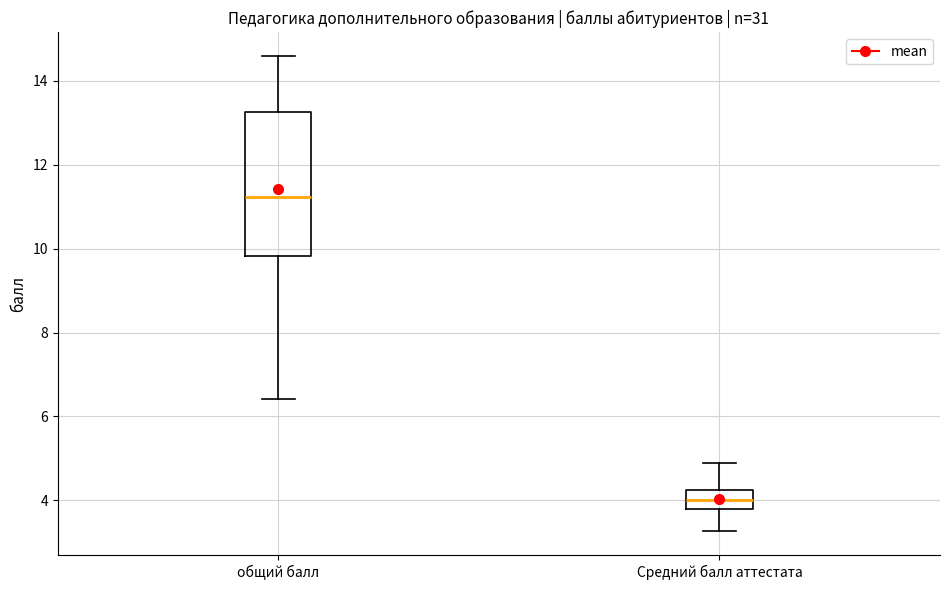

Where is the upper edge of the box for Средний балл аттестата on the y-axis? The values are not printed on the chart, so give them approximately, as read against the axis.

4.2